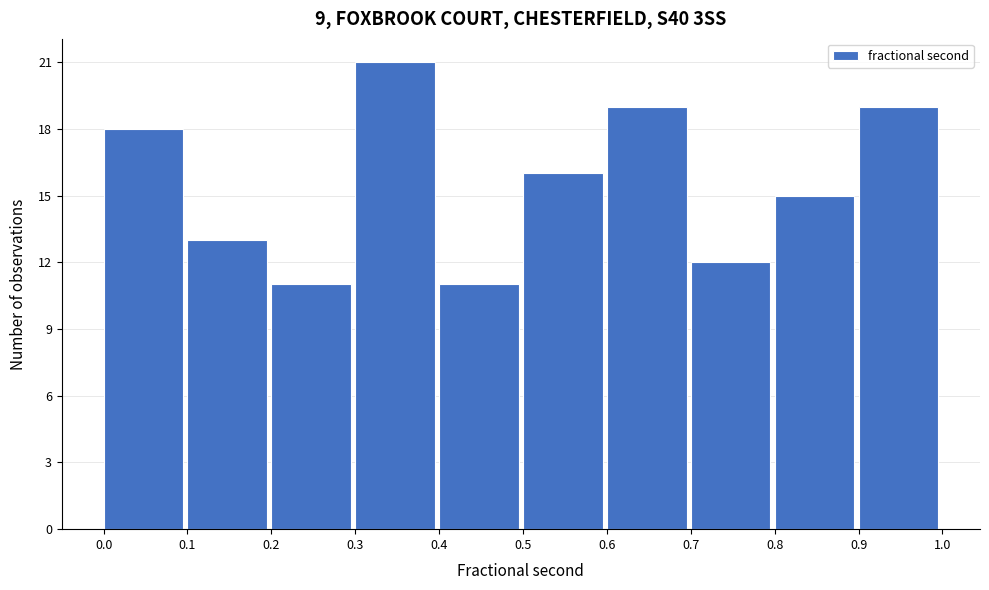

Reading right to left, extract all data points from this chart.

0.9=19	0.8=15	0.7=12	0.6=19	0.5=16	0.4=11	0.3=21	0.2=11	0.1=13	0.0=18